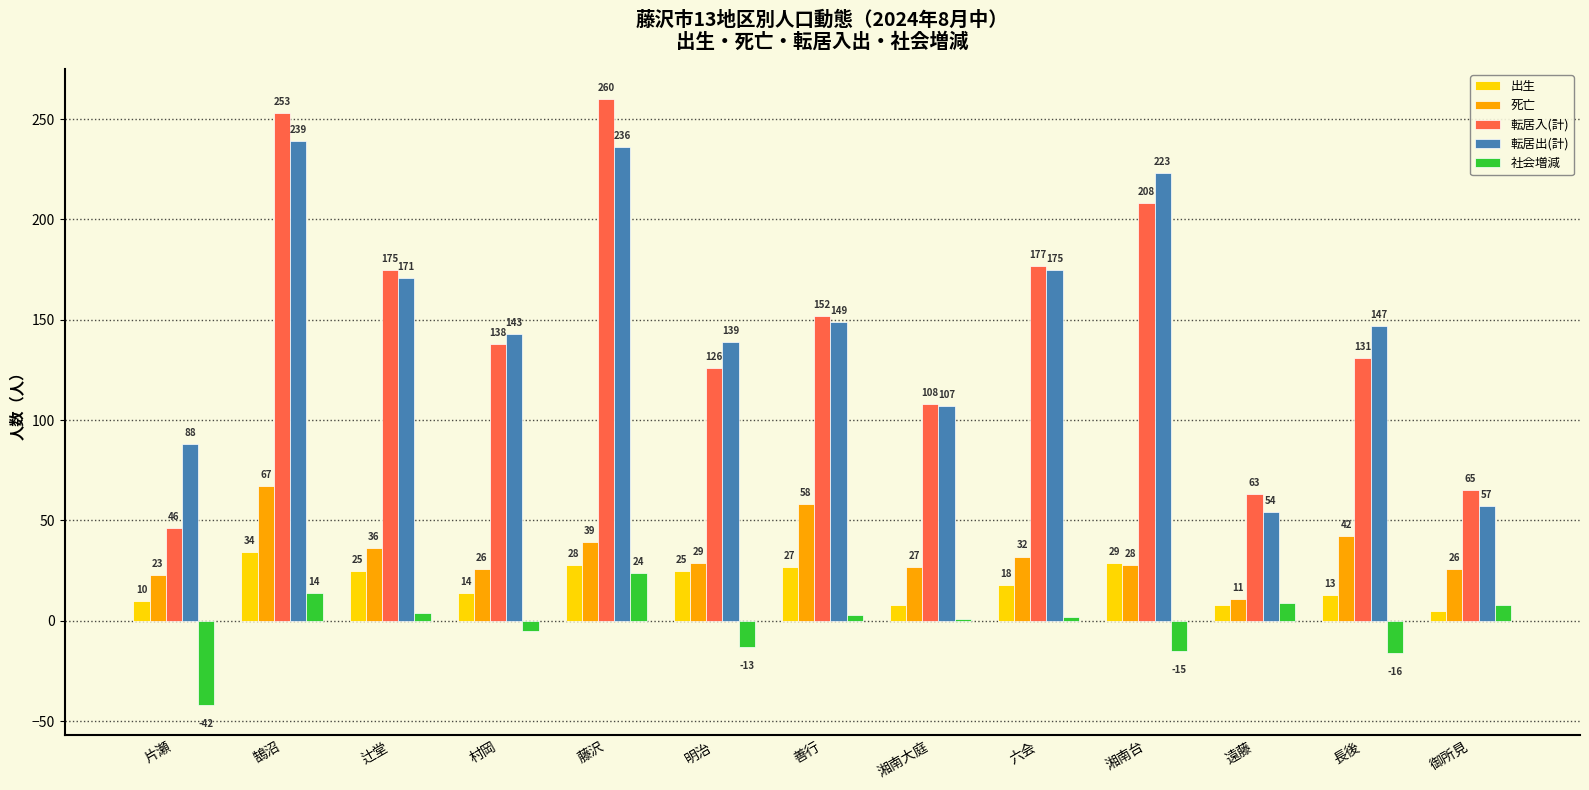

What is the difference between the 転居入(計) values at 村岡 and 片瀬?

92